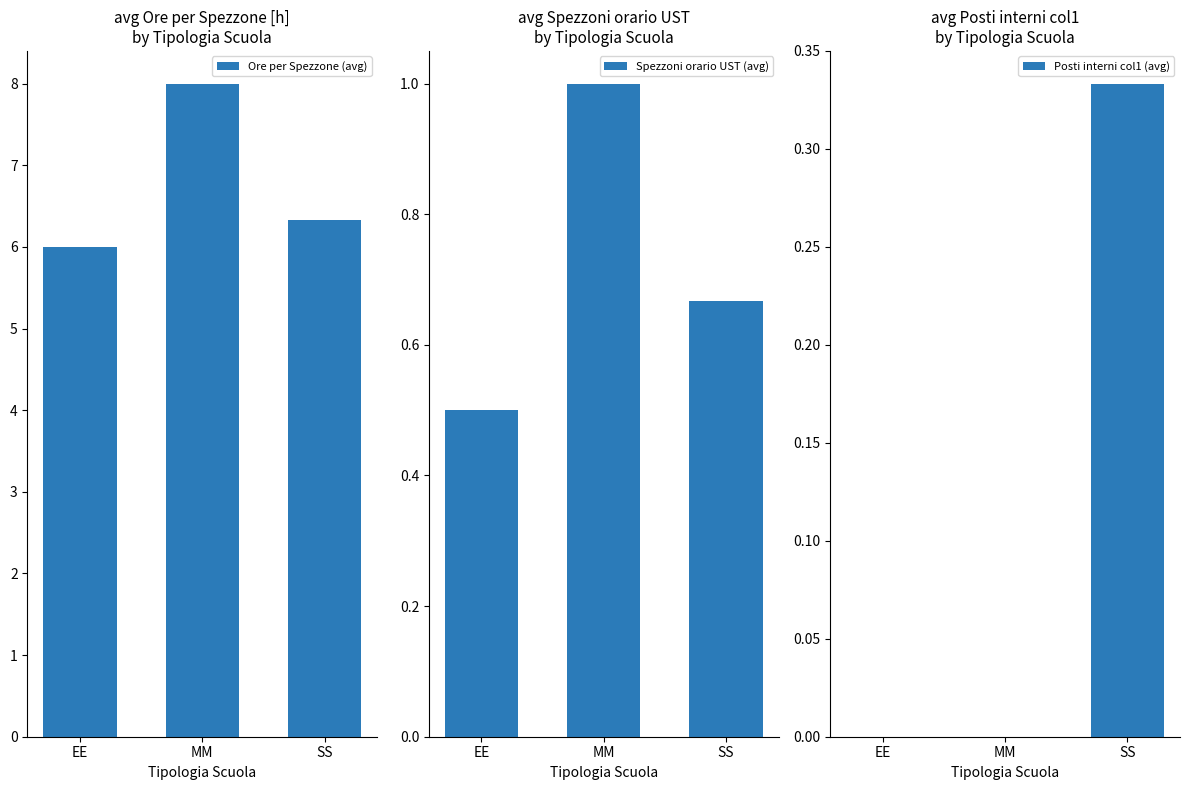

What are all the series names shown in the legend?

Ore per Spezzone (avg), Spezzoni orario UST (avg), Posti interni col1 (avg)